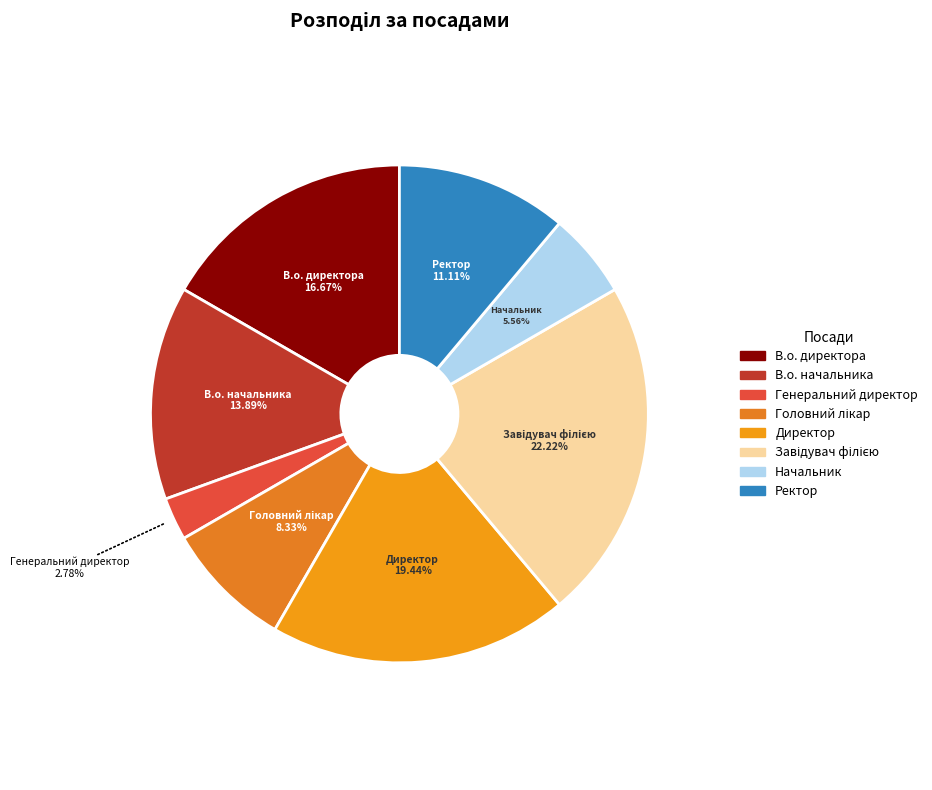

To the nearest percent, what is the average slice percentage?

12%